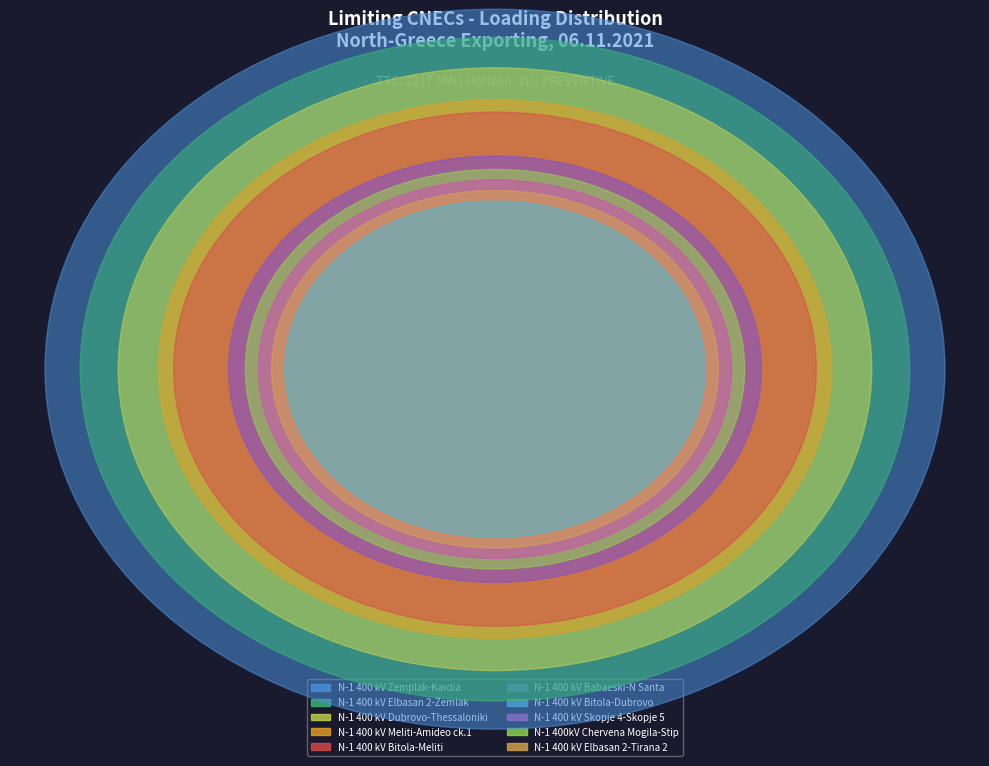

Is N-1 400 kV Dubrovo-Thessaloniki the majority of the pie?

No